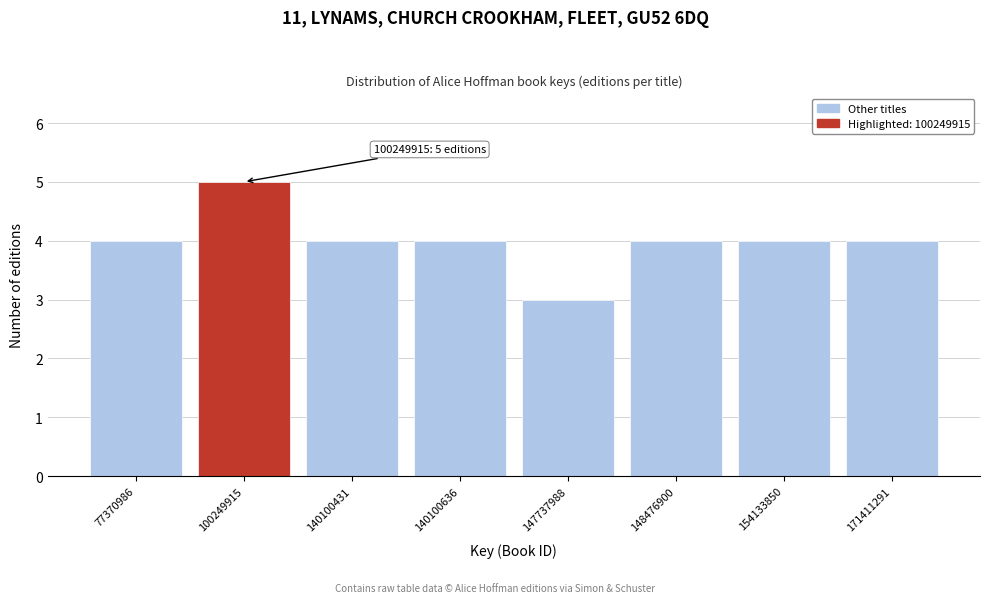

Reading left to right, what are all the values shown in this chart?

77370986=4	100249915=5	140100431=4	140100636=4	147737988=3	148476900=4	154133850=4	171411291=4